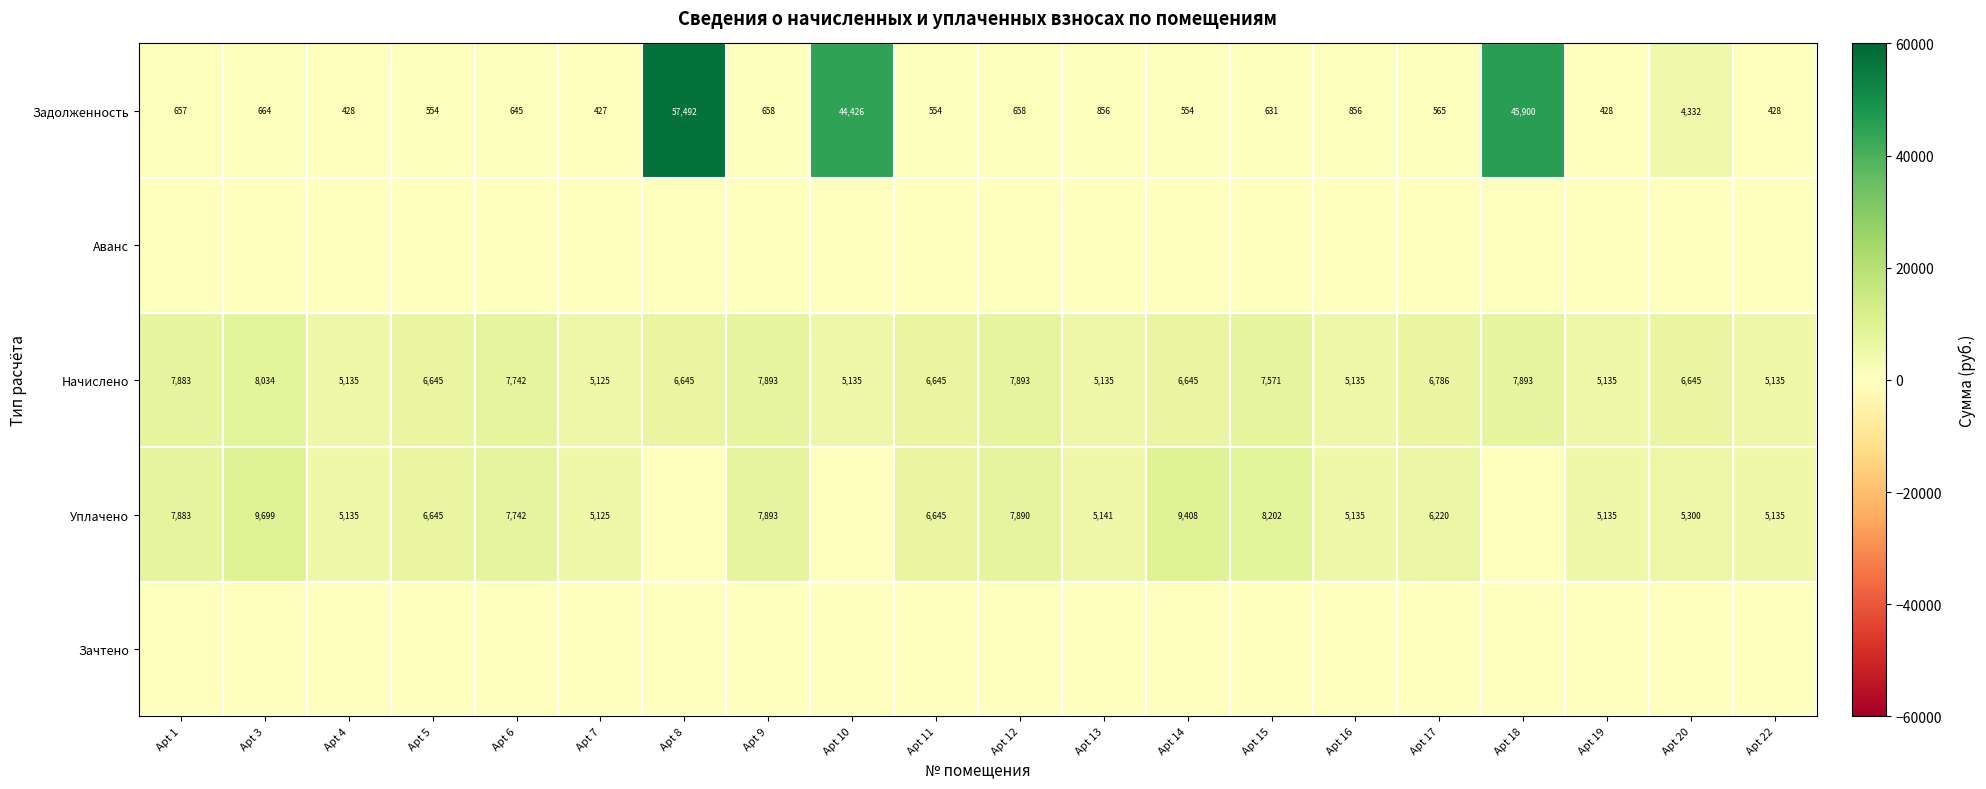

The value of Уплачено at Apt 1 is 3979. True or false?

False